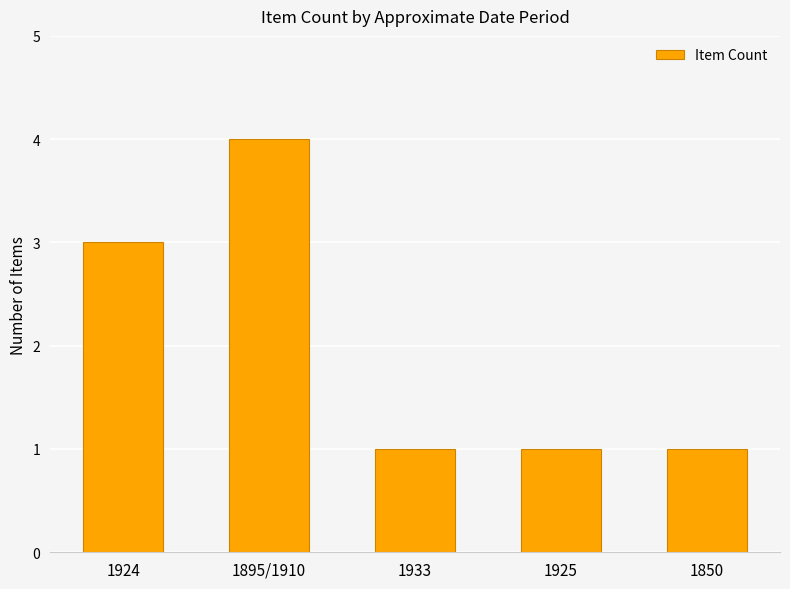

What value does the data have at 1925?

1